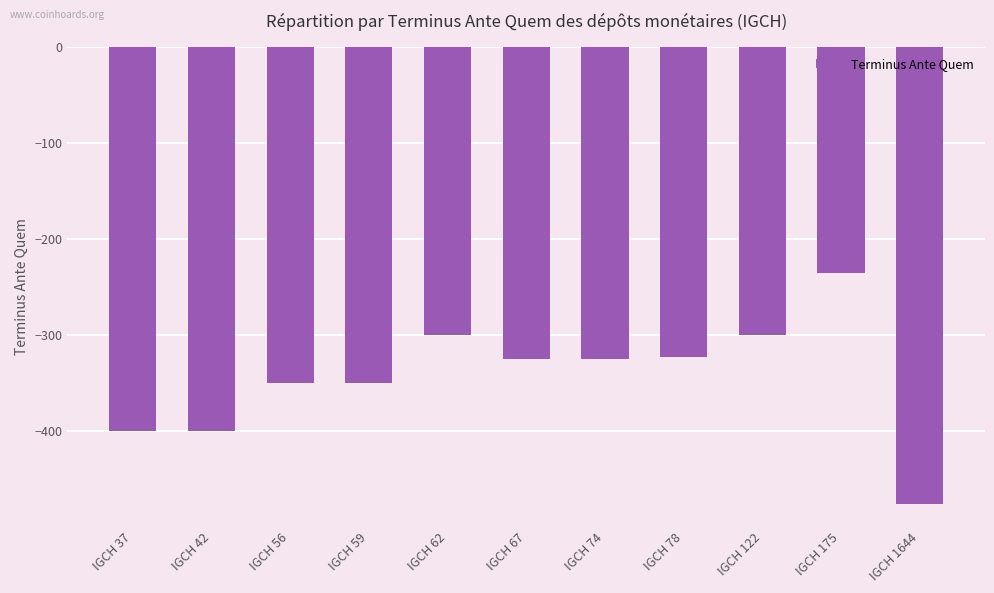

Reading left to right, list all the values displayed in this chart.

IGCH 37=-400	IGCH 42=-400	IGCH 56=-350	IGCH 59=-350	IGCH 62=-300	IGCH 67=-325	IGCH 74=-325	IGCH 78=-323	IGCH 122=-300	IGCH 175=-235	IGCH 1644=-475